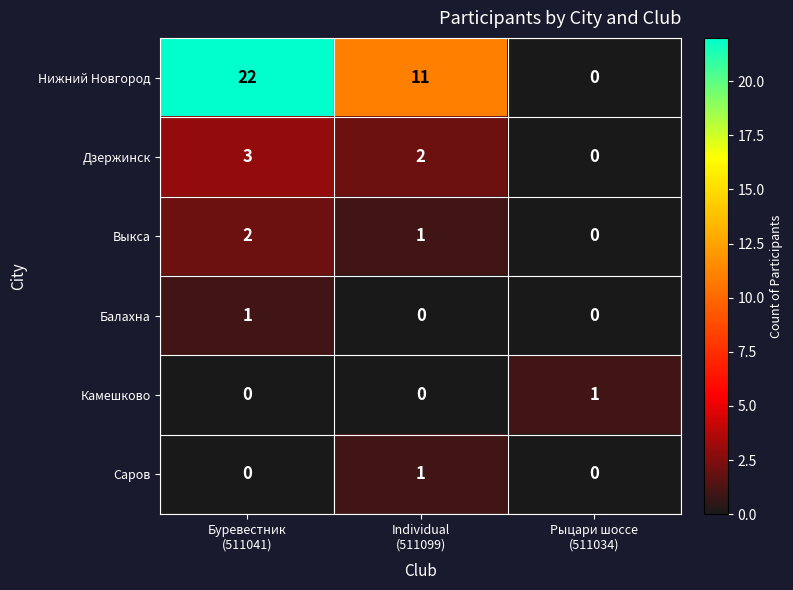

Which series has the largest range (max minus min)?

Нижний Новгород